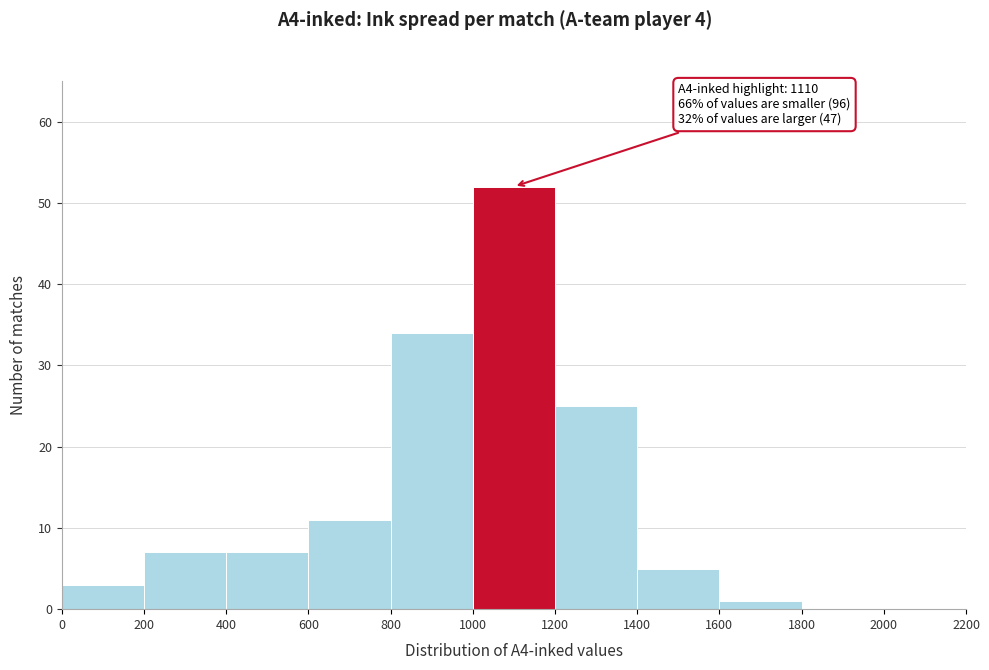

Which range on the x-axis has the tallest bar?

1000 to 1200